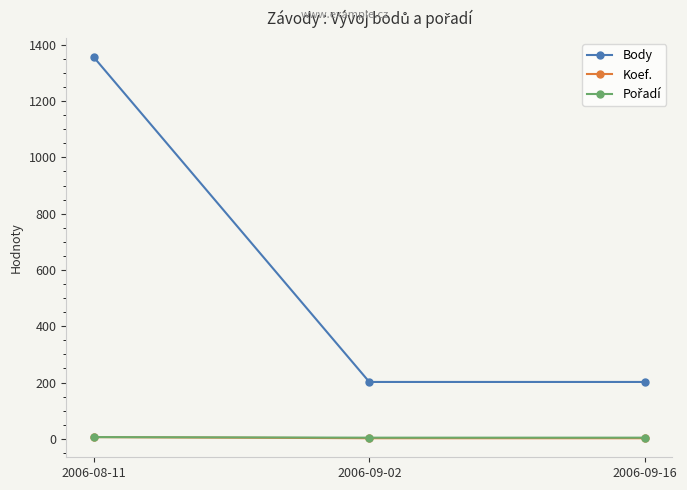

What is the total value across all series at 2006-09-16?

208